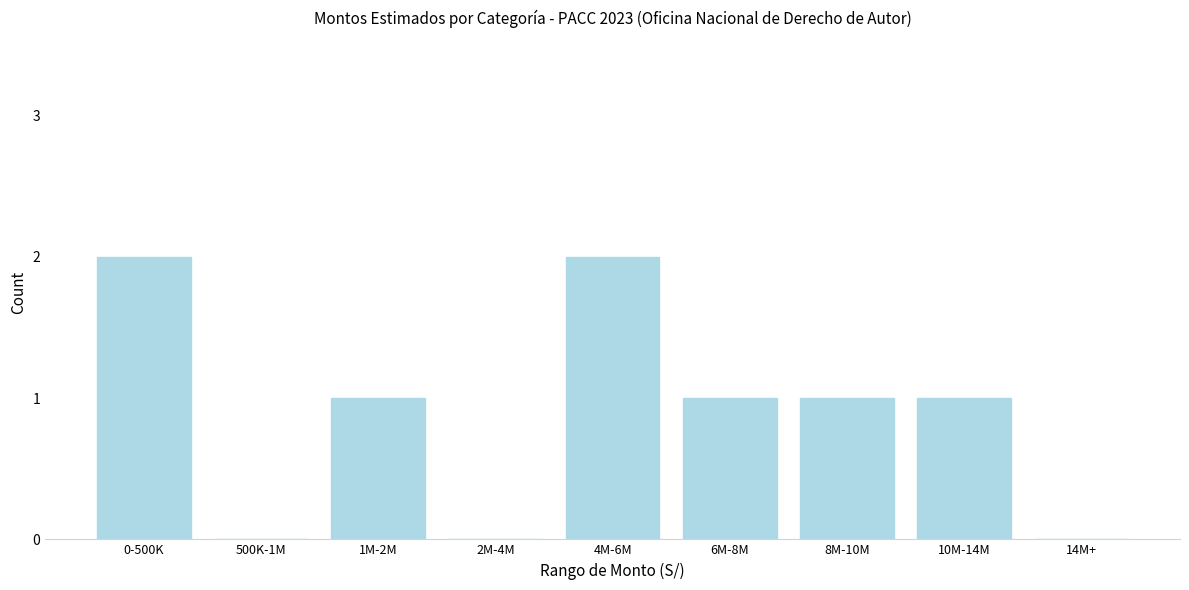

Reading left to right, list all the values displayed in this chart.

0-500K=2	500K-1M=0	1M-2M=1	2M-4M=0	4M-6M=2	6M-8M=1	8M-10M=1	10M-14M=1	14M+=0